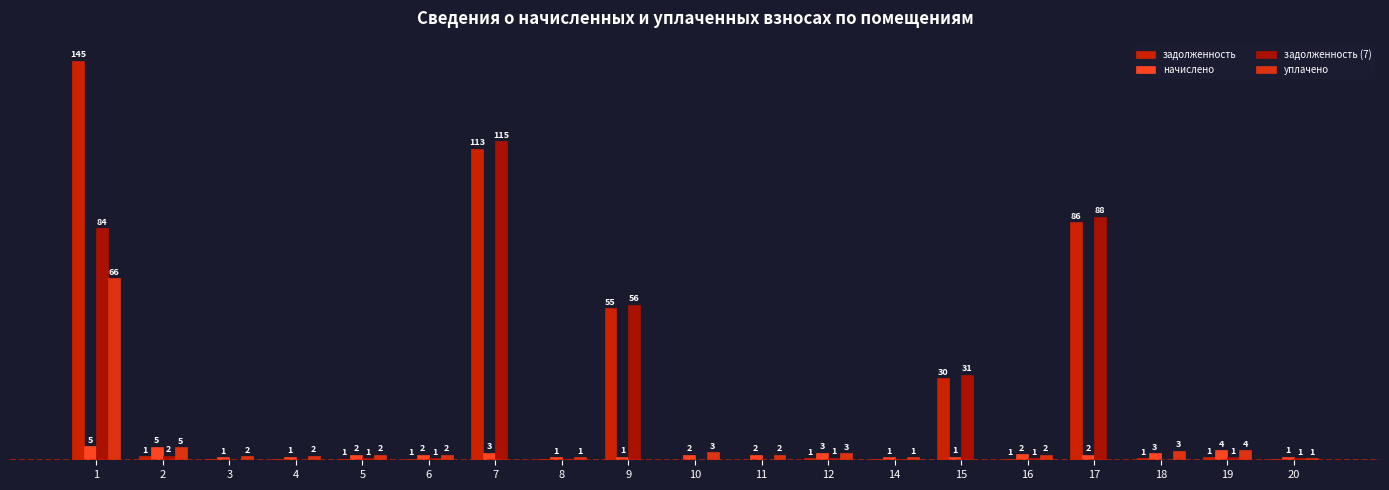

The уплачено series shows 2.1 at 11. True or false?

True